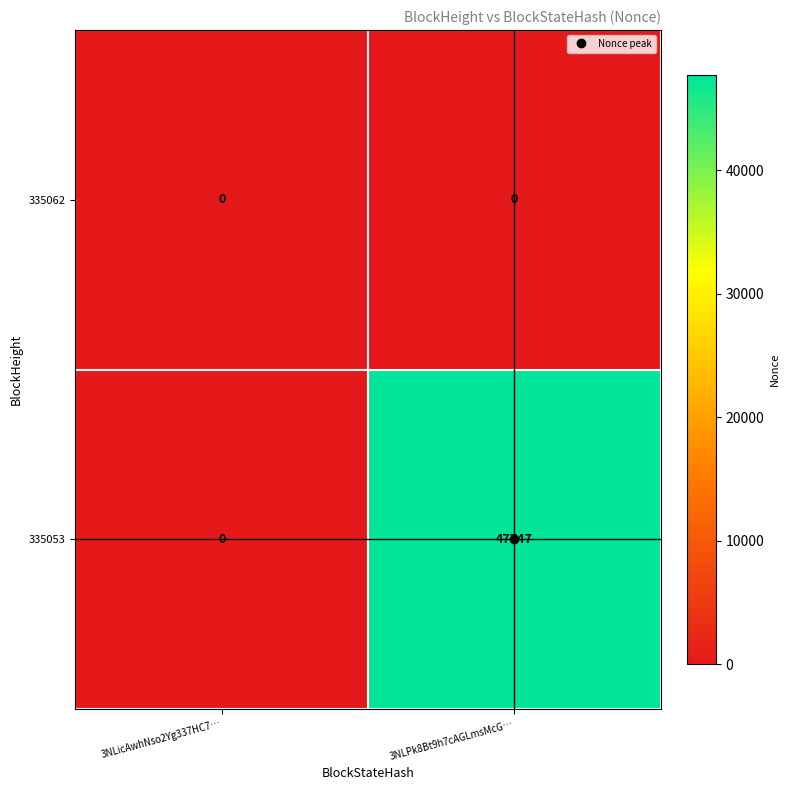

How many categories are shown in the chart?

2